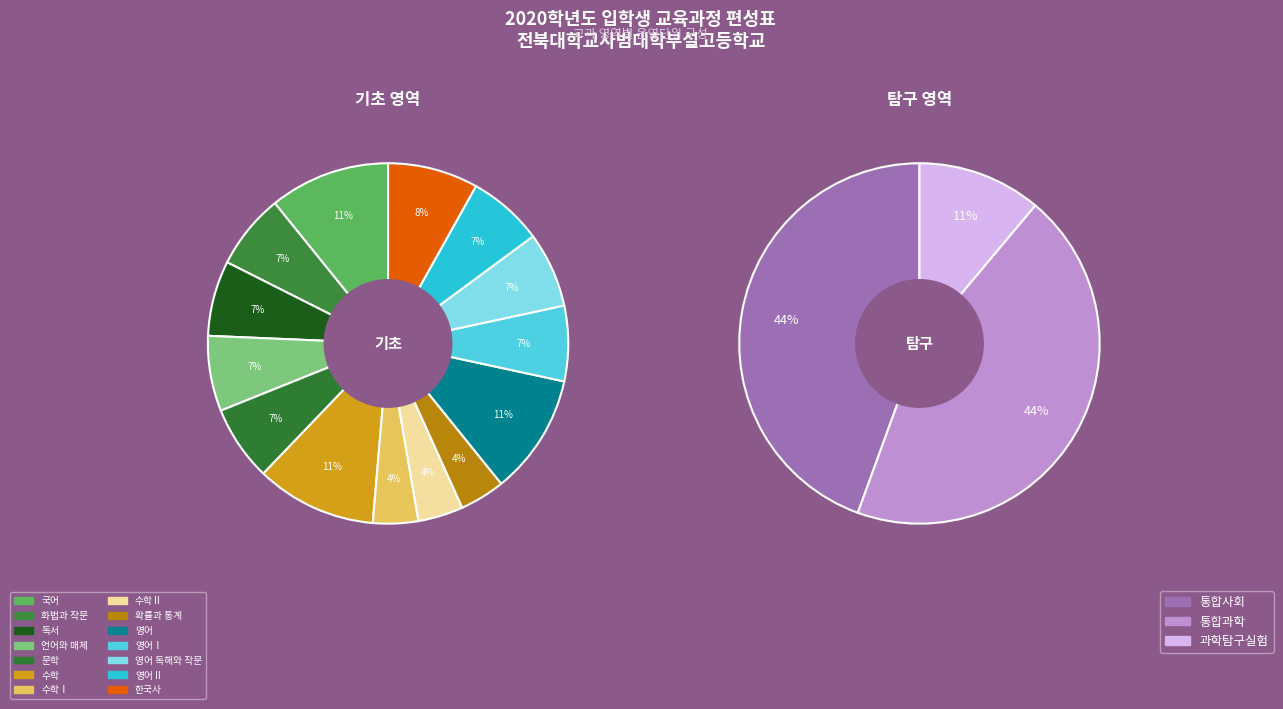

The 통합사회 slice represents 23% of the pie. True or false?

False